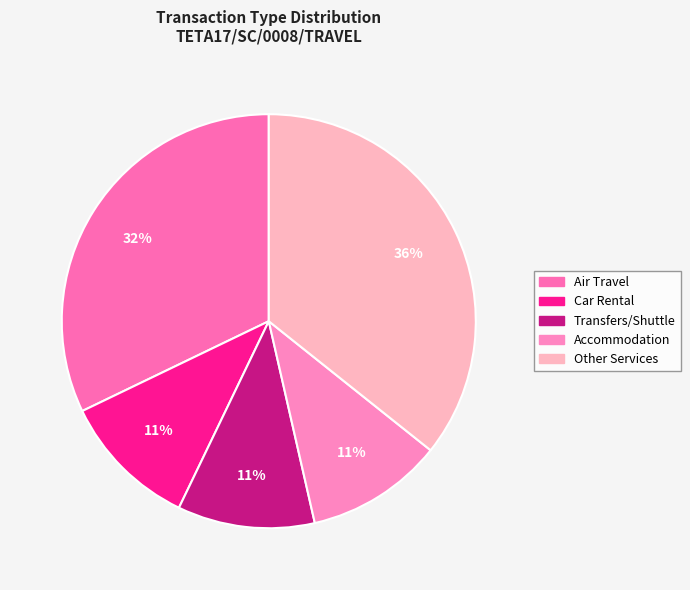

Which category has the biggest portion of the pie?

Other Services